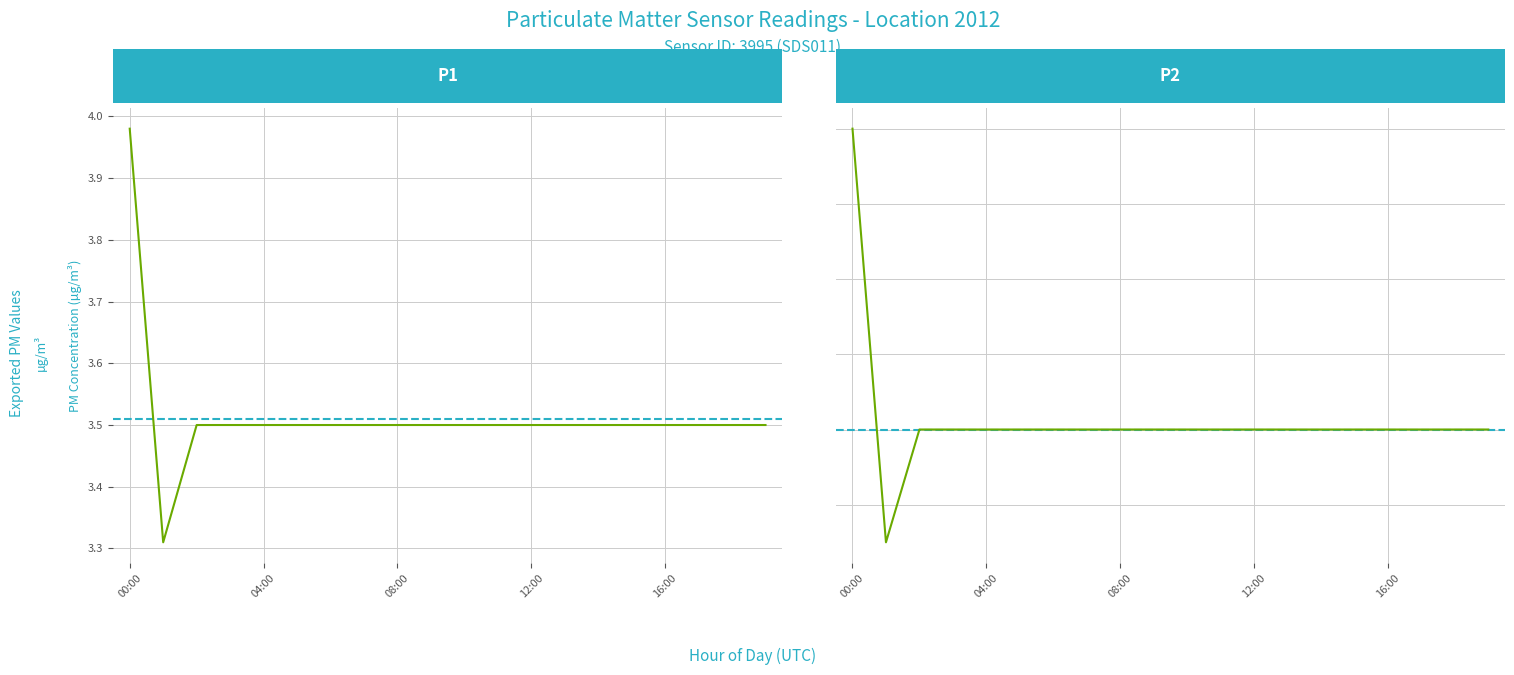

List the series in order of their peak value, lowest first.

P2, P1